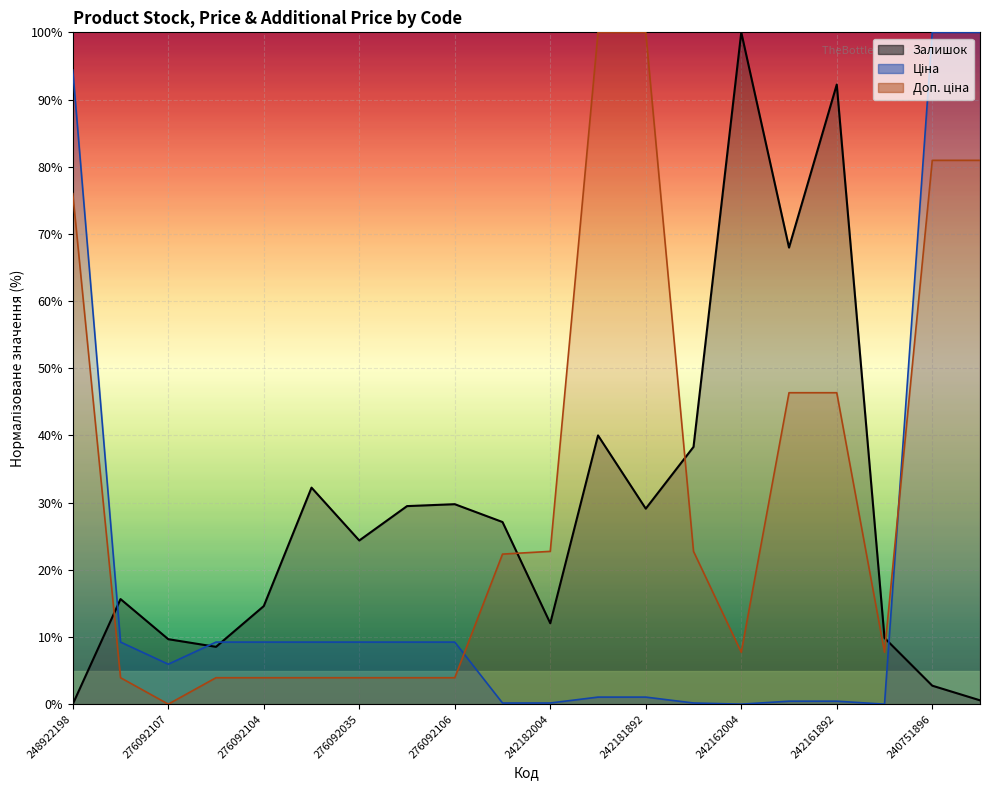

How many lines are shown in the chart?

3